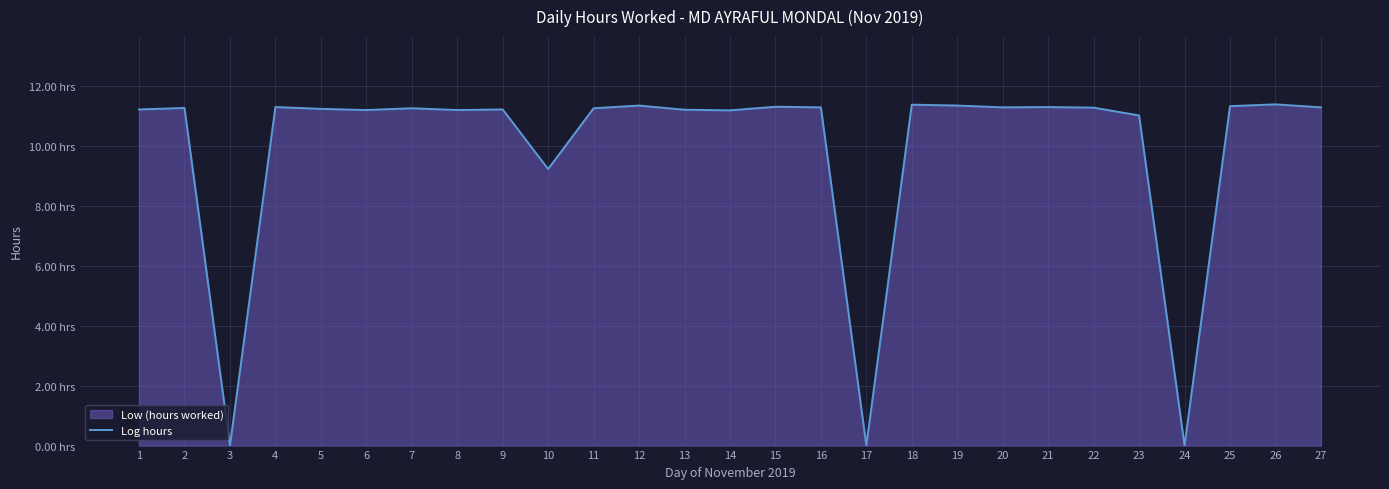

What is the difference between the values at 18 and 16?

0.1